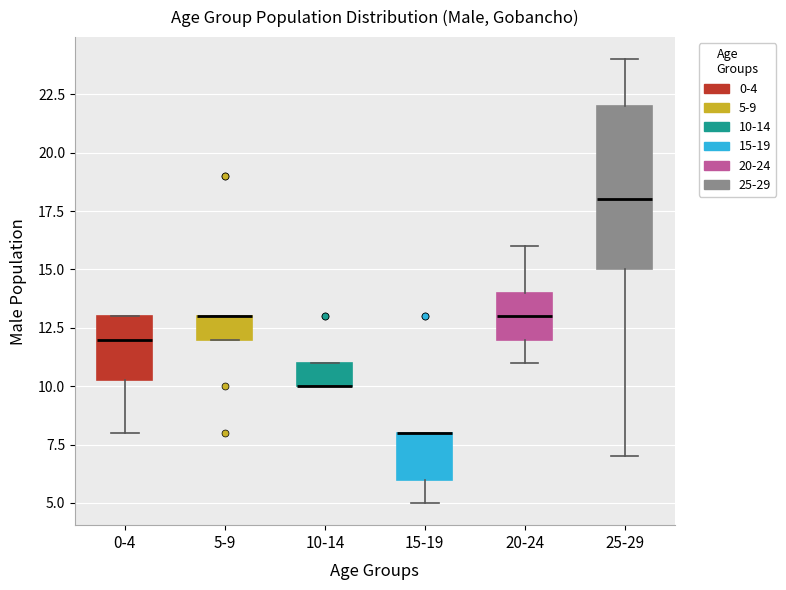

Where does the median line of the box for 0-4 sit on the y-axis? The values are not printed on the chart, so give them approximately, as read against the axis.

12.0